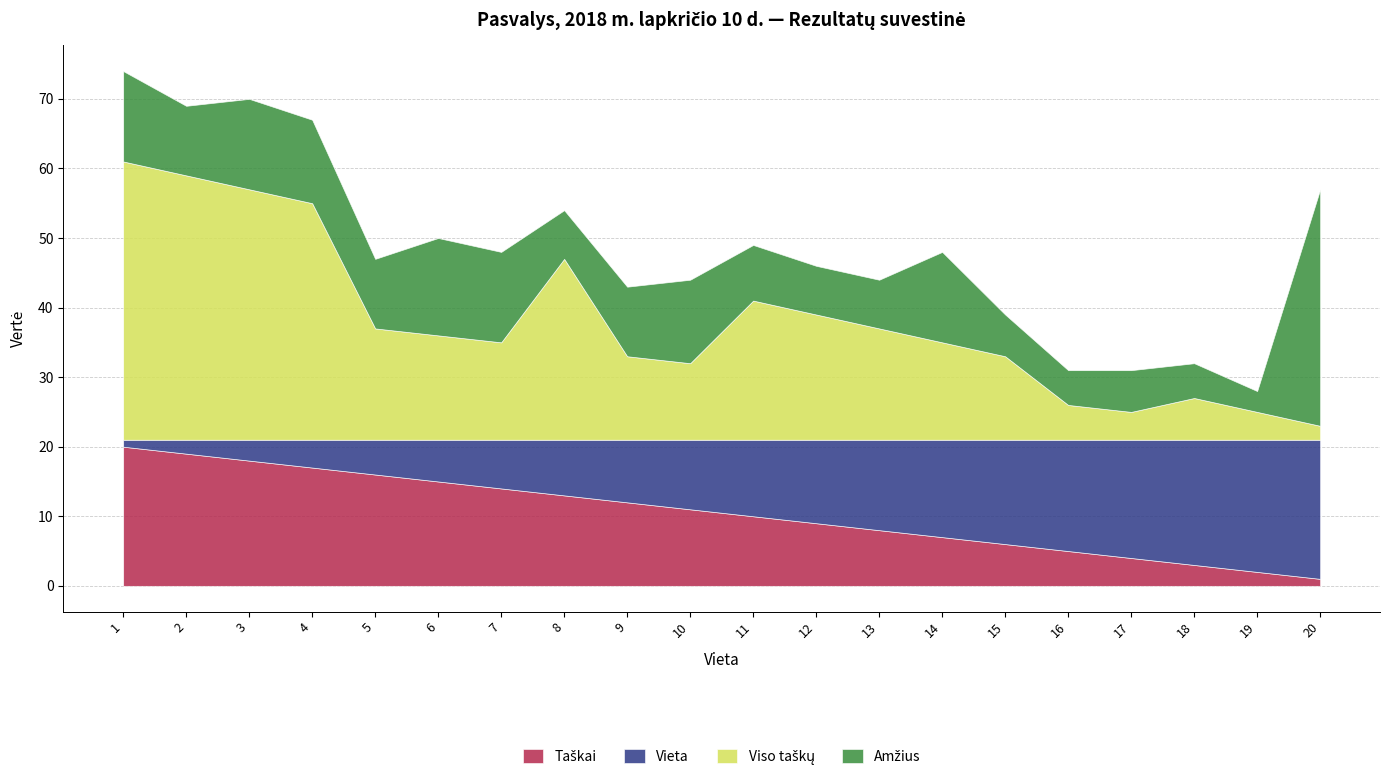

Read the Vieta value at 7.

7